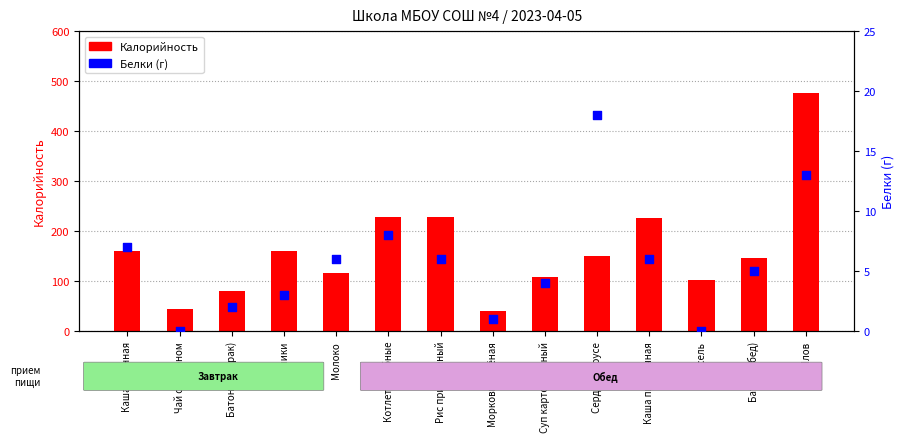

Is the value of Белки (г) at Рис припущеный greater than the value of Калорийность at Каша пшеничная?

No